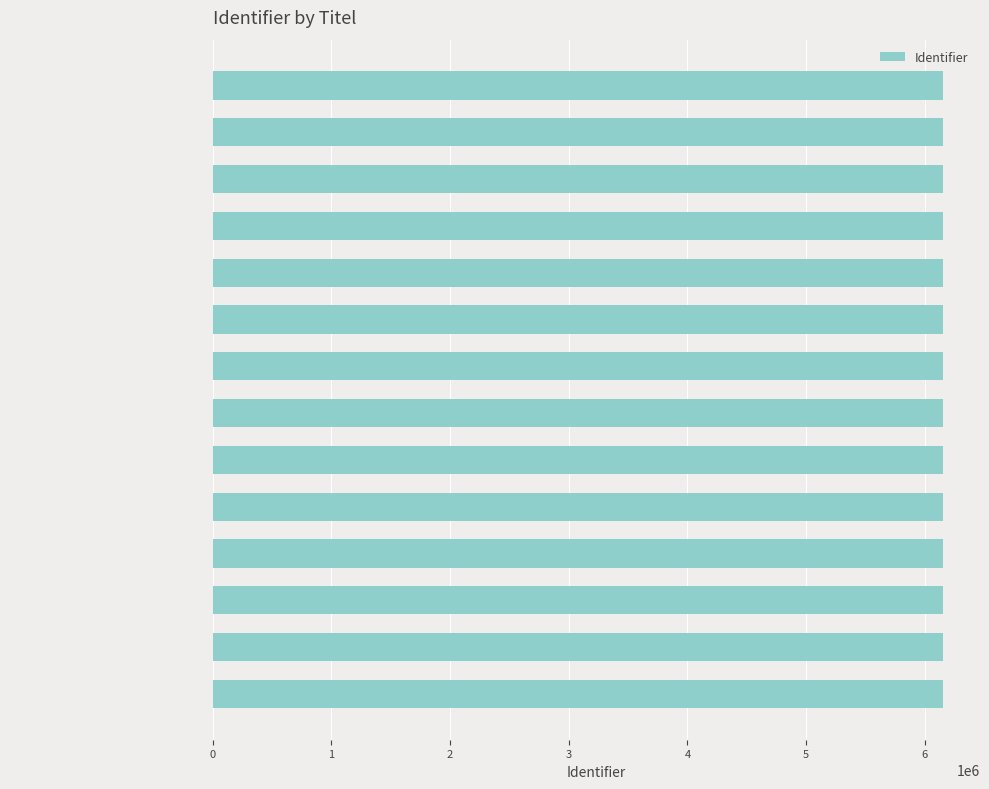

The value at Stap 4 Producten is 6157157. True or false?

True